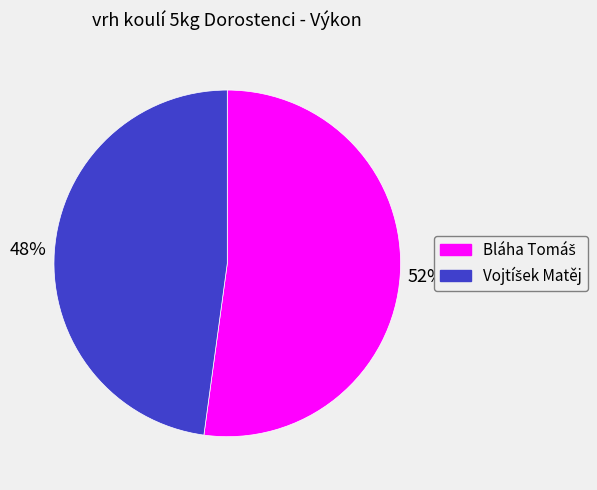

Is there any slice that represents more than half of the pie?

Yes